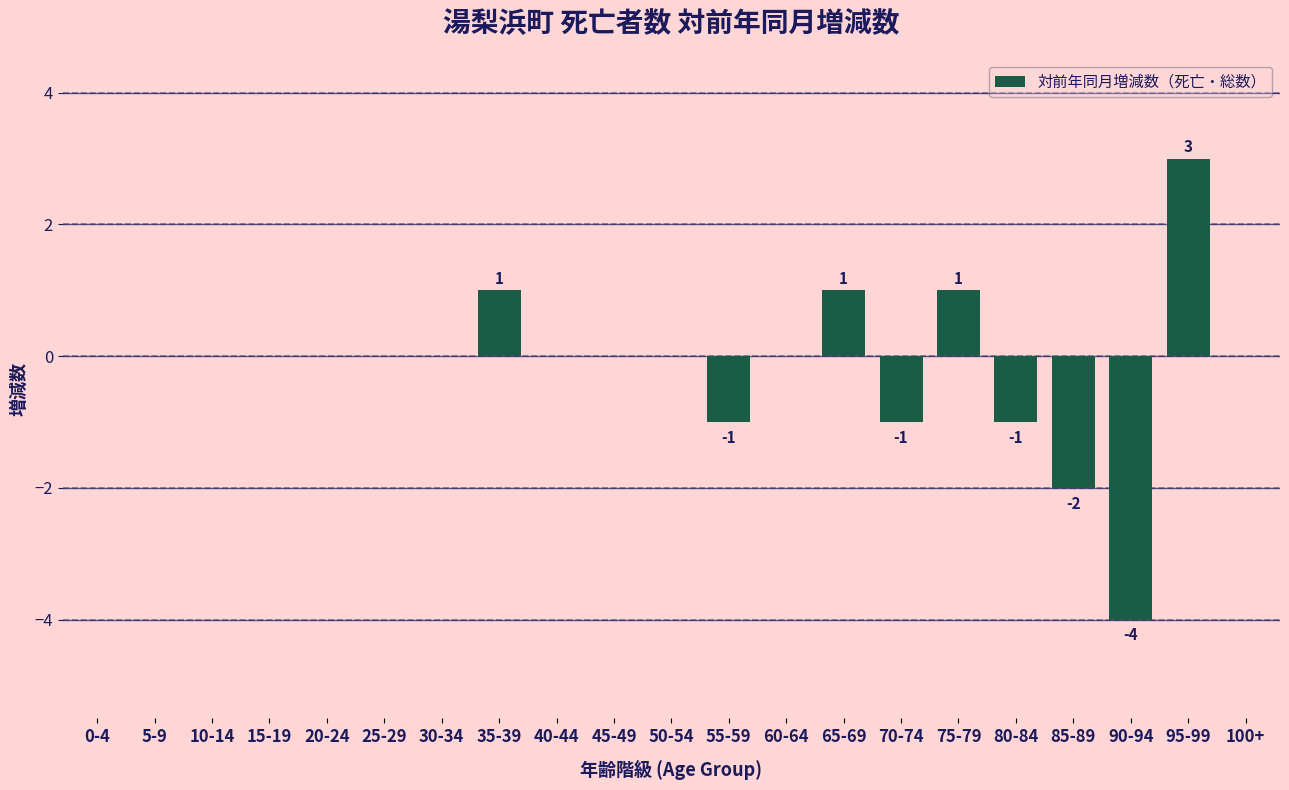

Reading left to right, extract all data points from this chart.

0-4=0	5-9=0	10-14=0	15-19=0	20-24=0	25-29=0	30-34=0	35-39=1	40-44=0	45-49=0	50-54=0	55-59=-1	60-64=0	65-69=1	70-74=-1	75-79=1	80-84=-1	85-89=-2	90-94=-4	95-99=3	100+=0